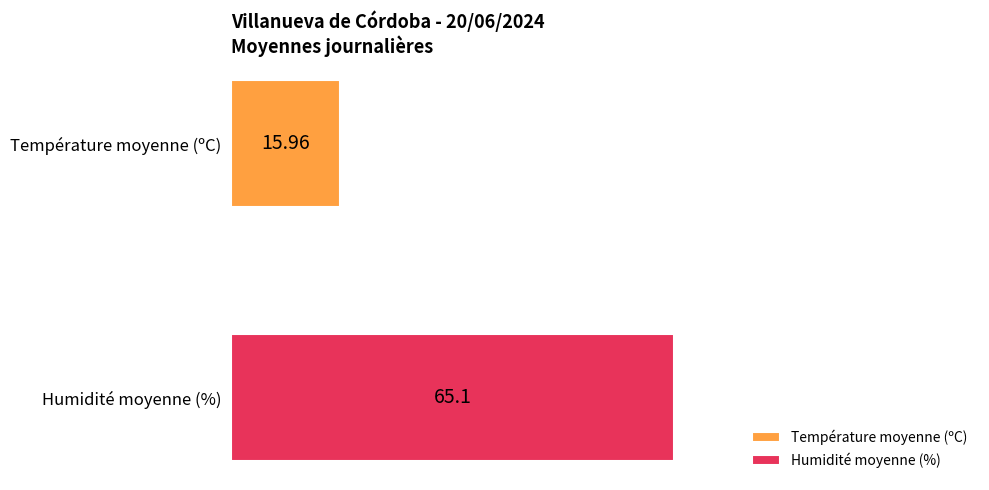

List the series in order of their peak value, lowest first.

Température moyenne (ºC), Humidité moyenne (%)